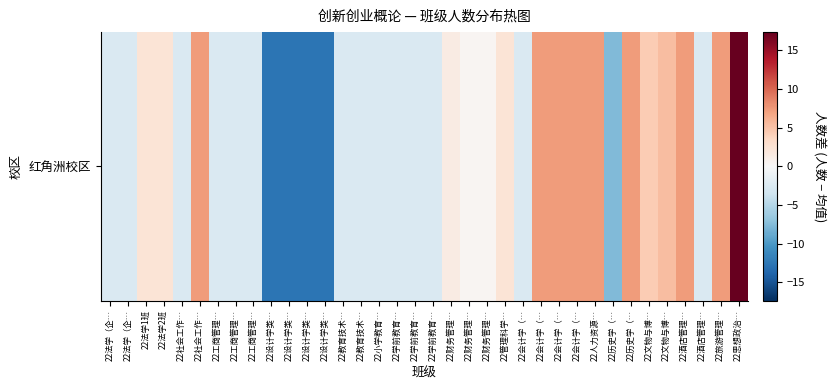

At which category does the chart reach its minimum across all series?

22设计学类…